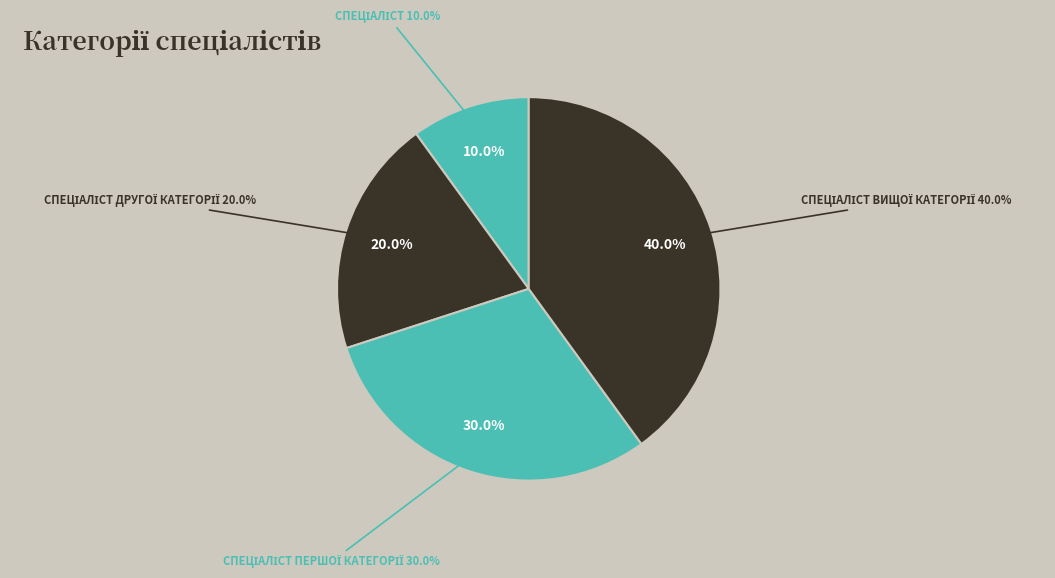

How many segments does this pie chart have?

4